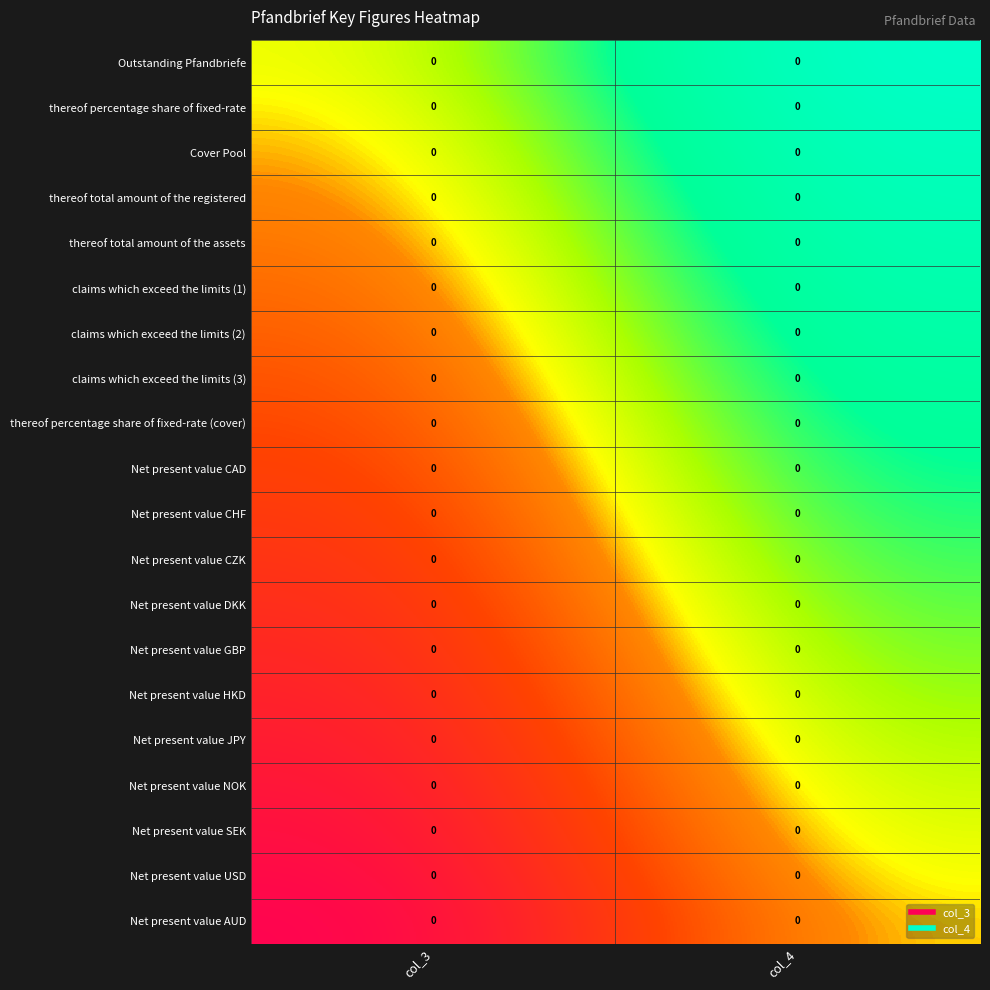

Between col_3 and col_4, which is larger?

col_4